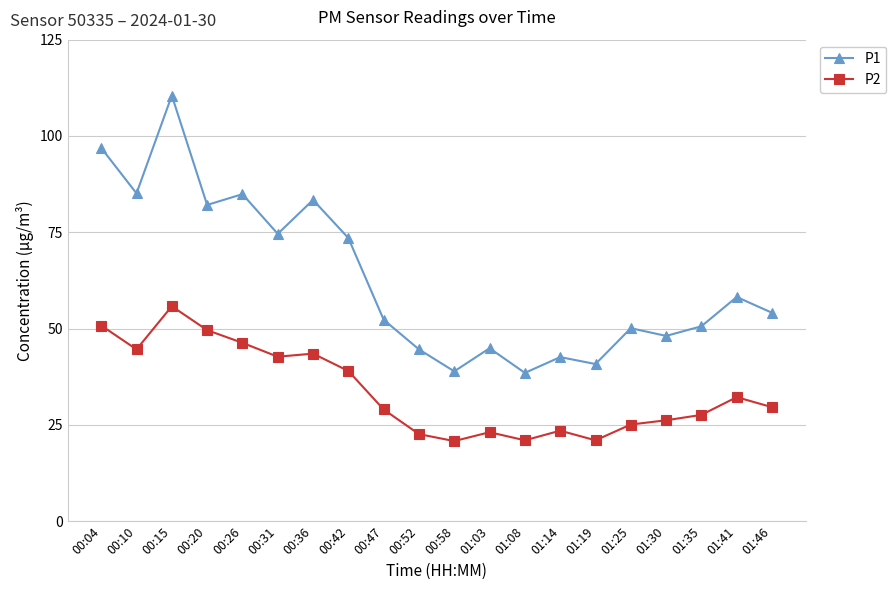

What is the total value across all series at 00:04?

147.7